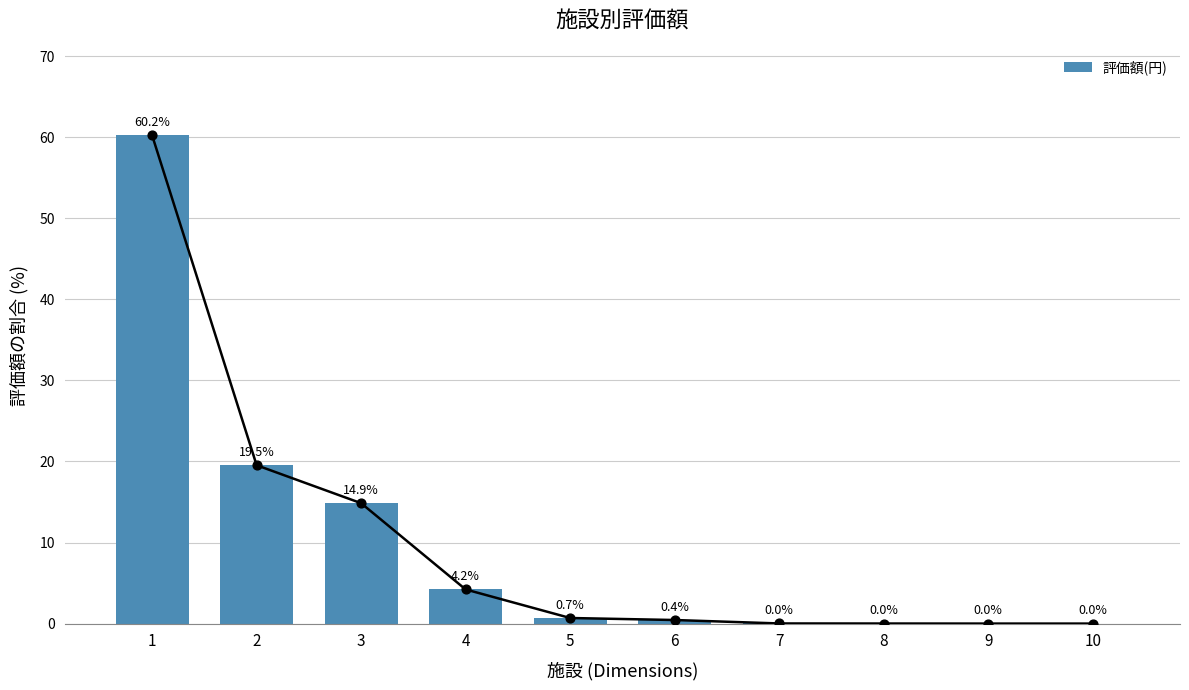

What is the change in value from 3 to 7?

-14.8